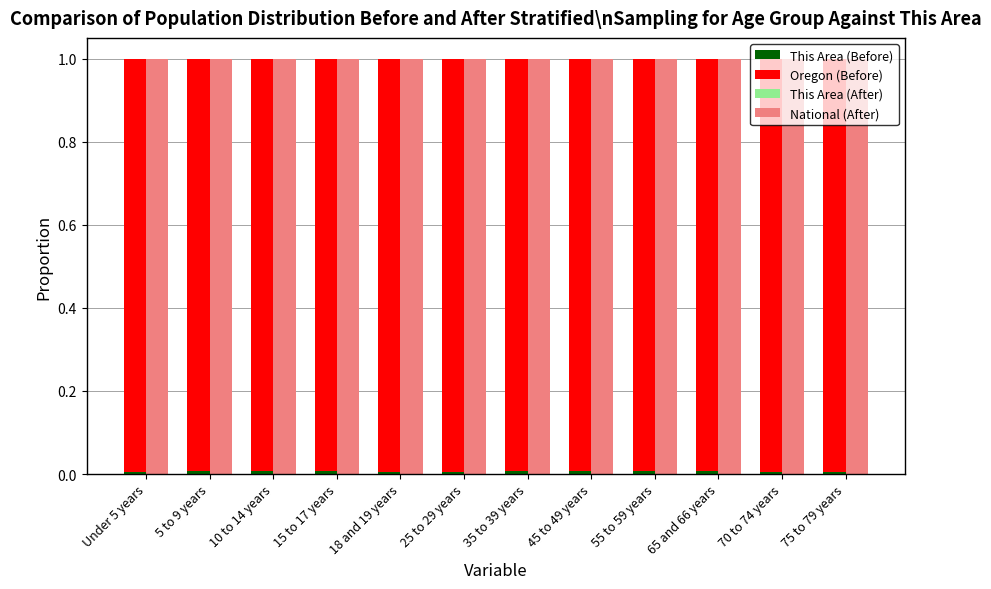

What is the label of the 1st bar from the left?

Under 5 years